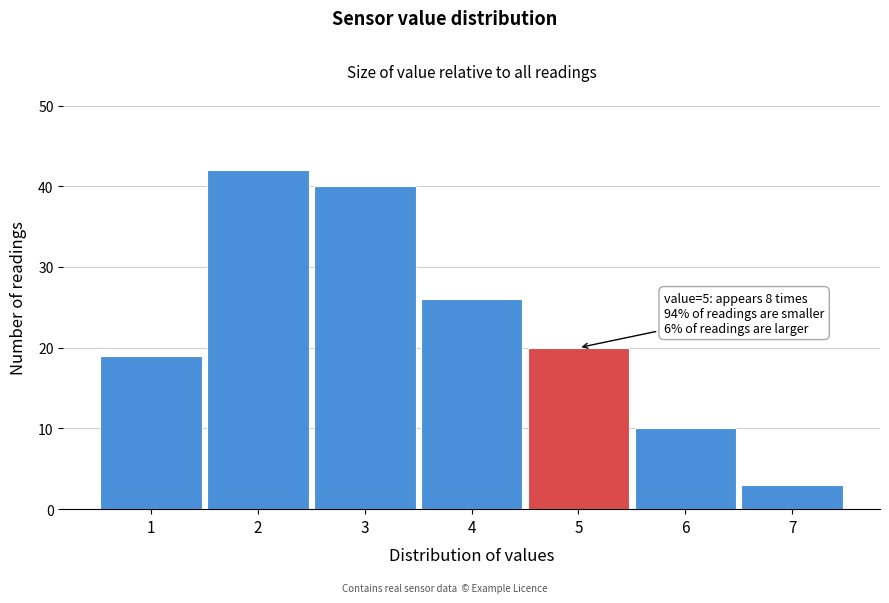

Which range on the x-axis has the tallest bar?

1.5 to 2.5